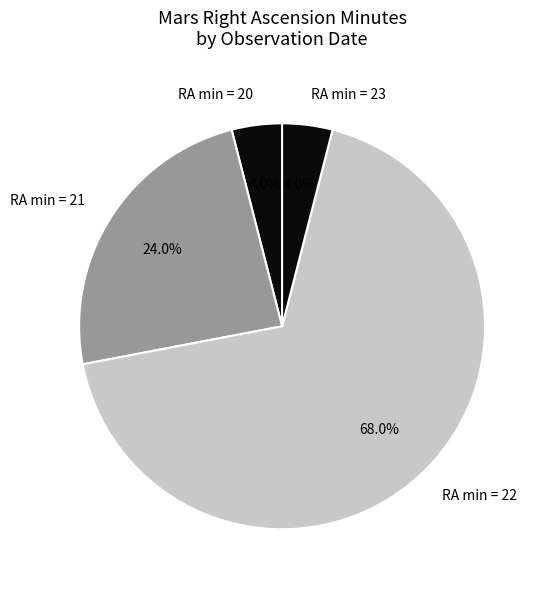

Which has a higher value, RA min = 21 or RA min = 22?

RA min = 22